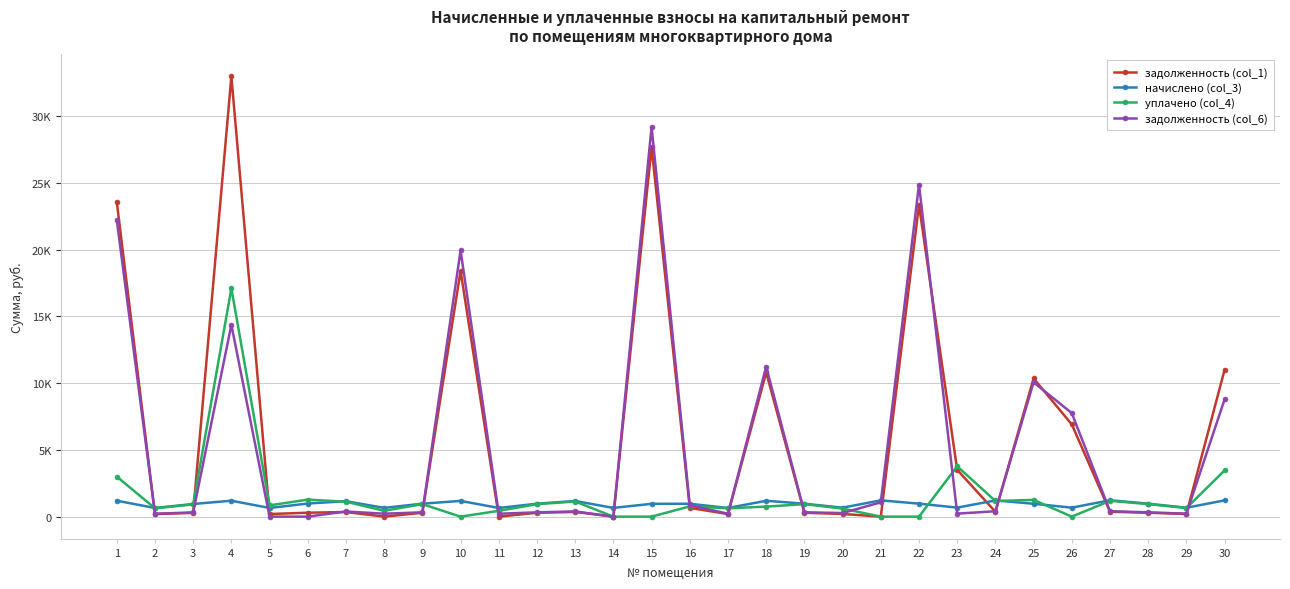

At which category does the chart reach its minimum across all series?

8